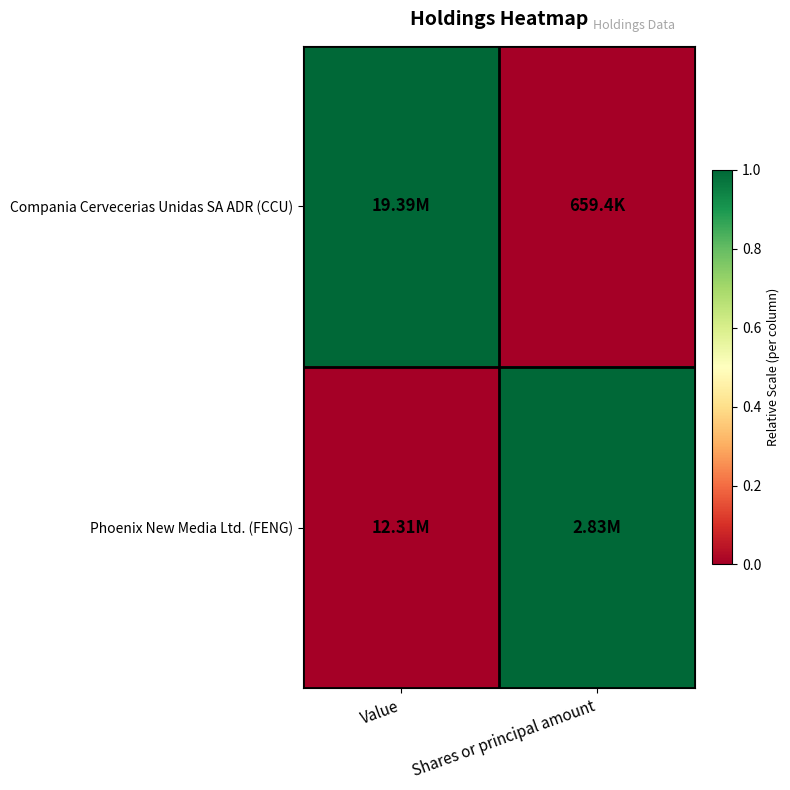

What is the greatest value displayed?

1